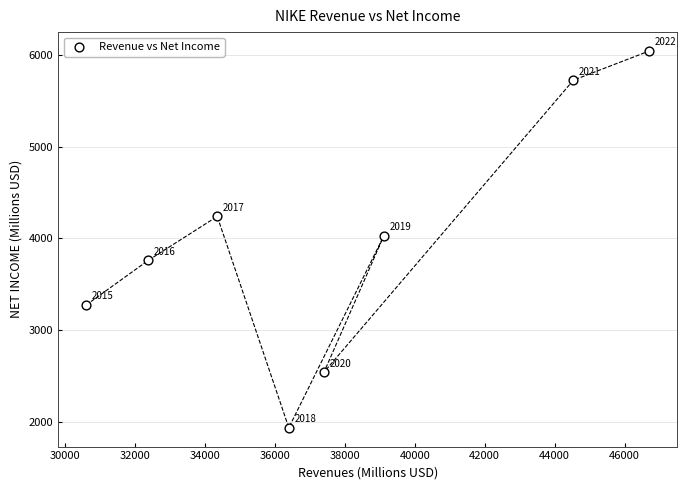

What Y value in the scatter plot is closest to 3989?

4029